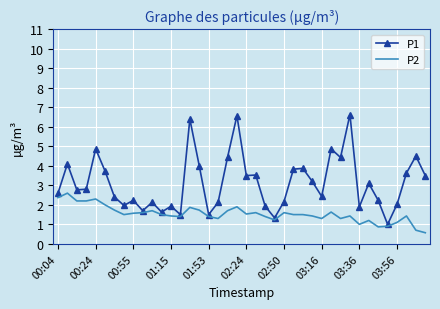

Rank the series by their maximum value, from lowest to highest.

P2, P1